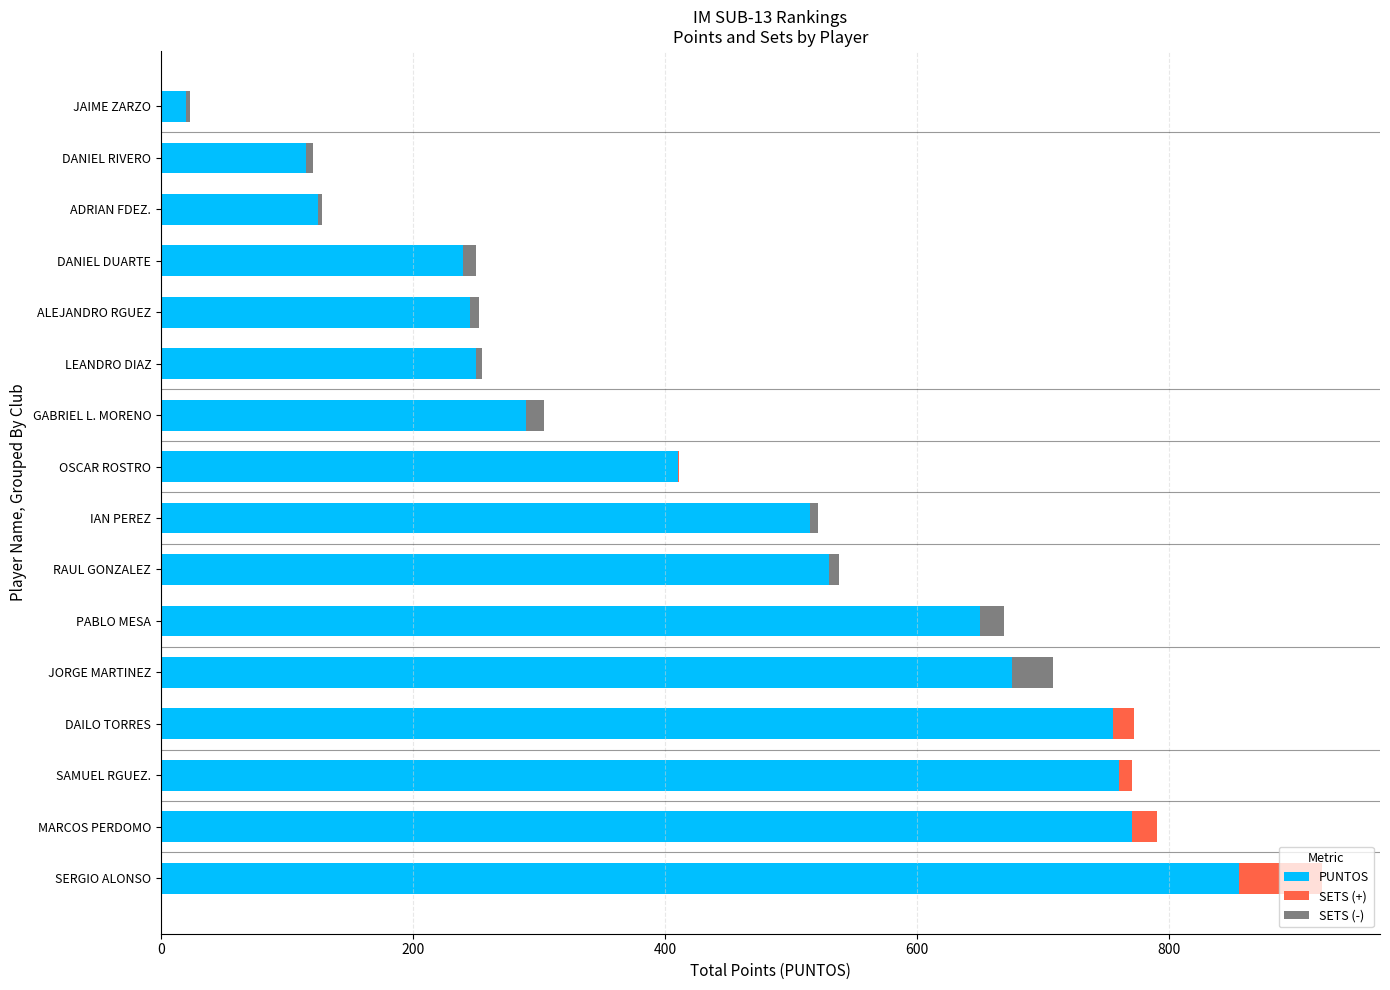

How many data points in SETS (-) are less than 6?

8